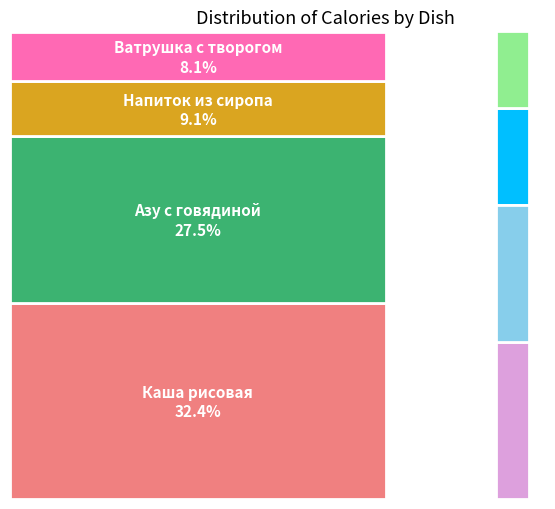

What is the change in value from Ватрушка с творогом (Полдник) to Сок фруктовый (Полдник)?

-18.4